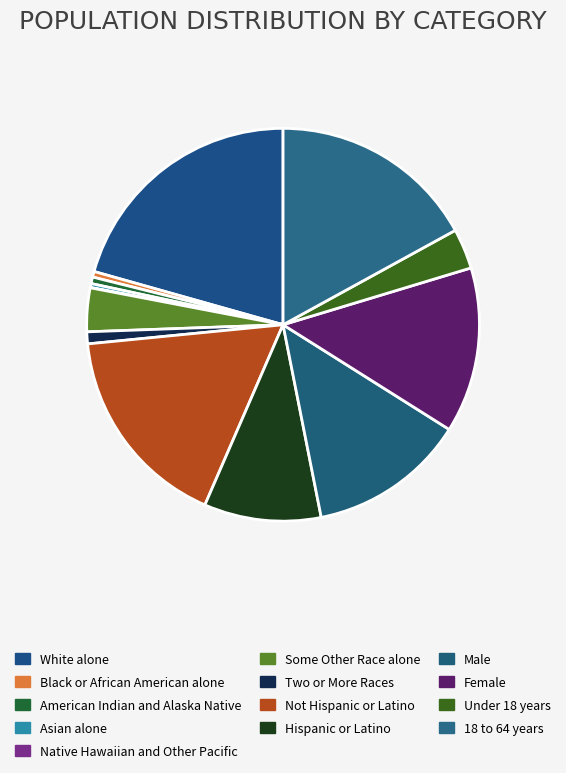

Is there any slice that represents more than half of the pie?

No